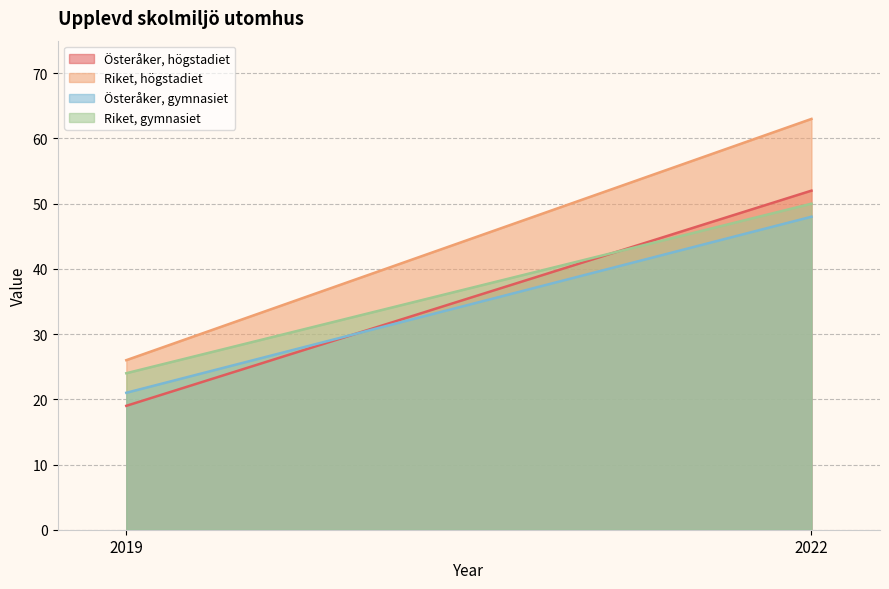

Which series changed the most between 2019 and 2022?

Riket, högstadiet